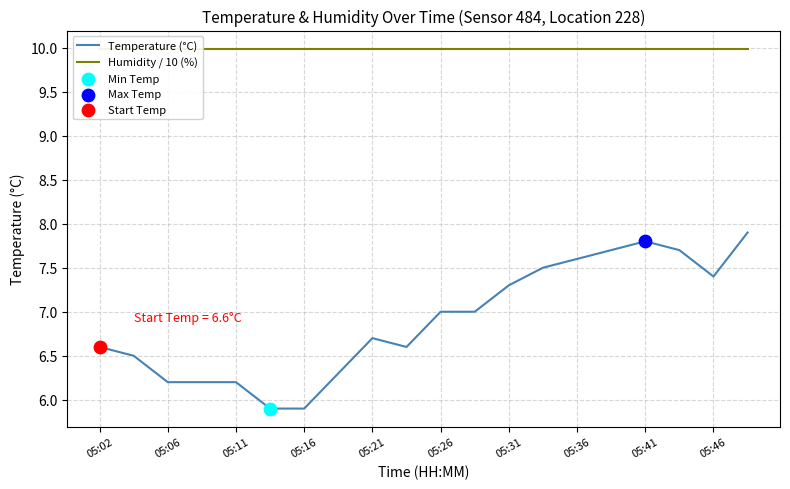

Which series contains the lowest Y value?

Temperature (°C)